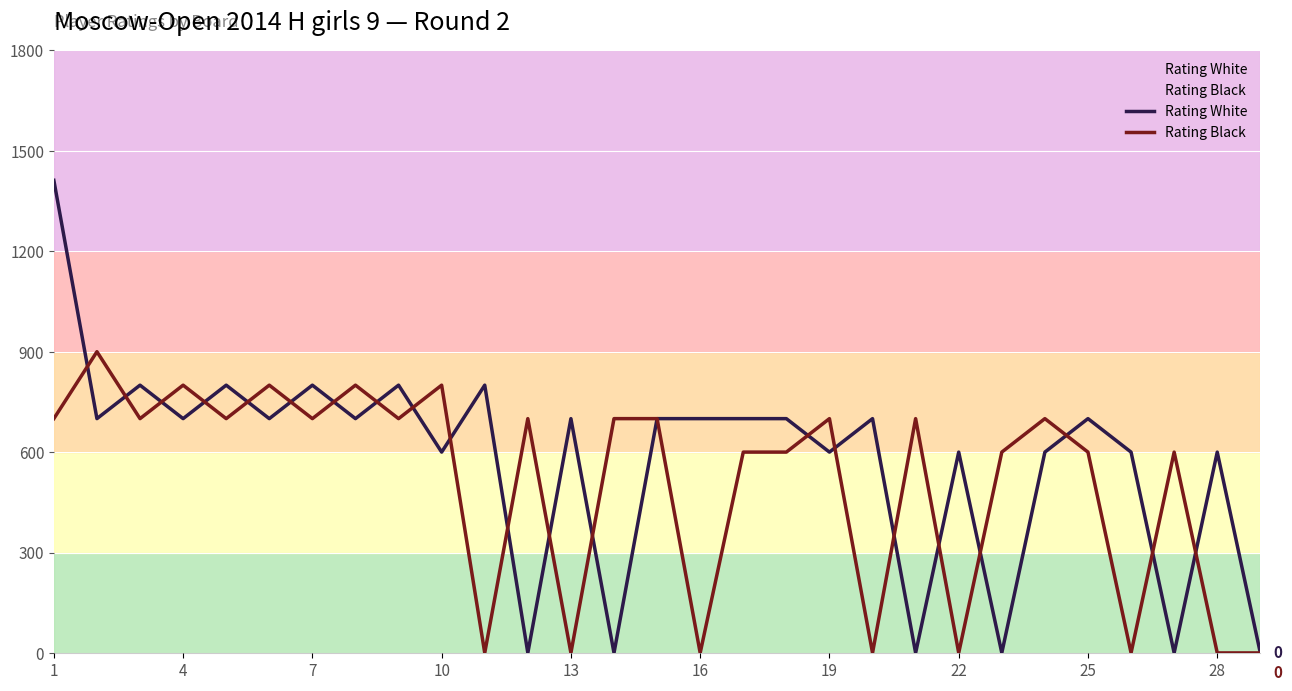

After their last crossing, which series has the higher values: Rating White or Rating Black?

Rating White